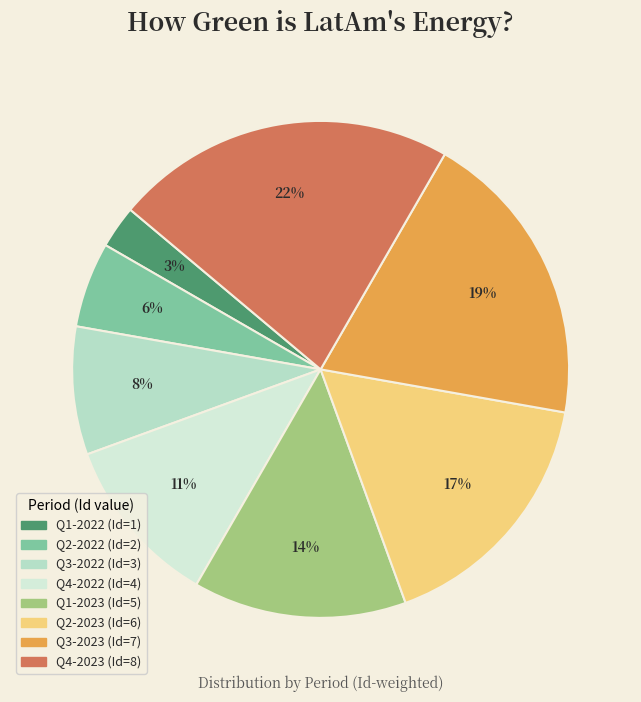

How many segments does this pie chart have?

8